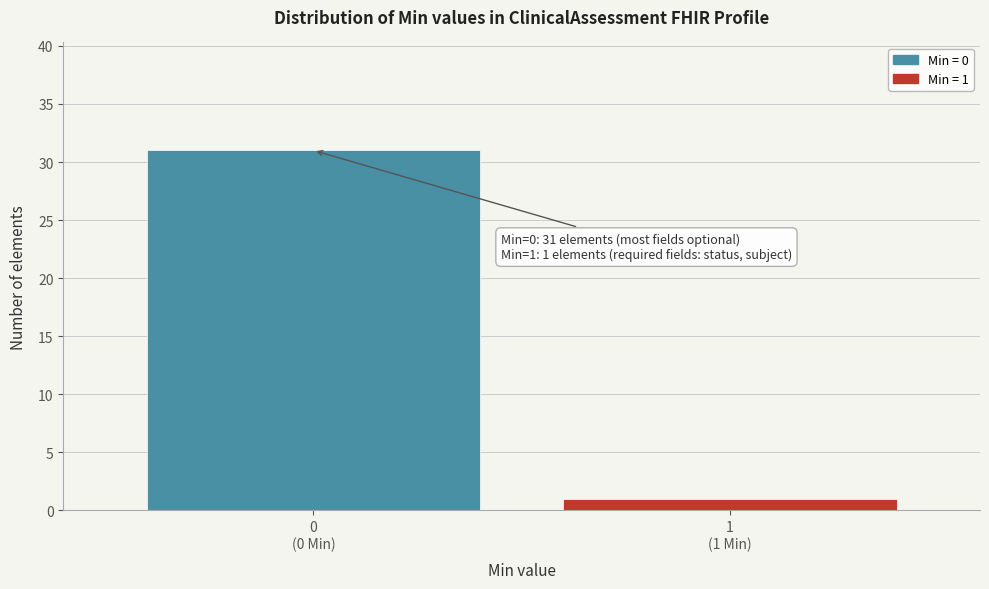

Reading right to left, what are all the values shown in this chart?

1	31